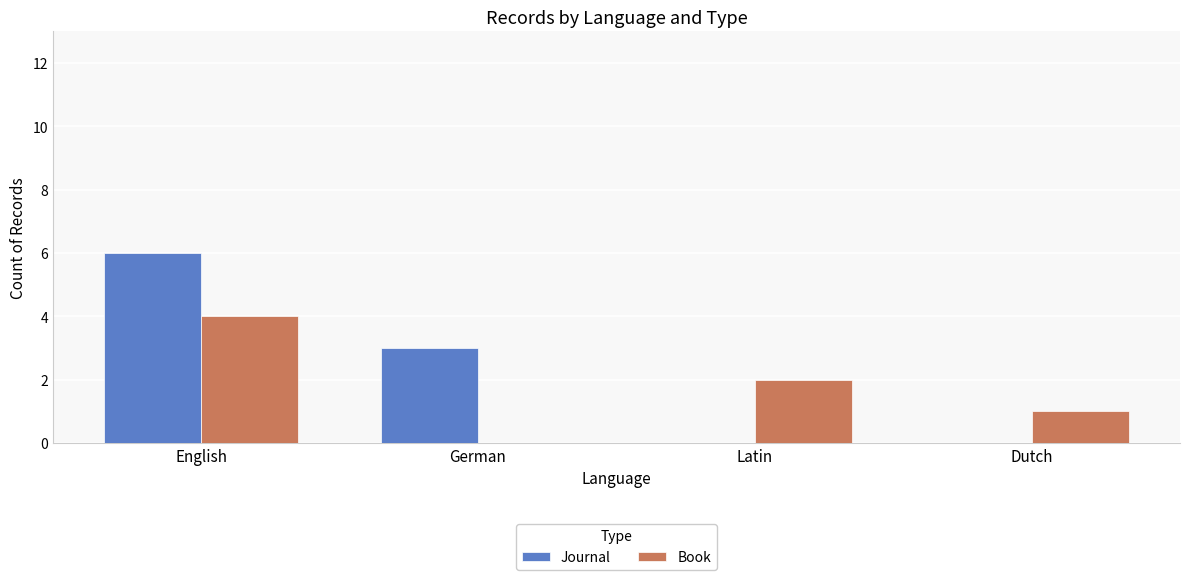

How many groups of bars are there?

4